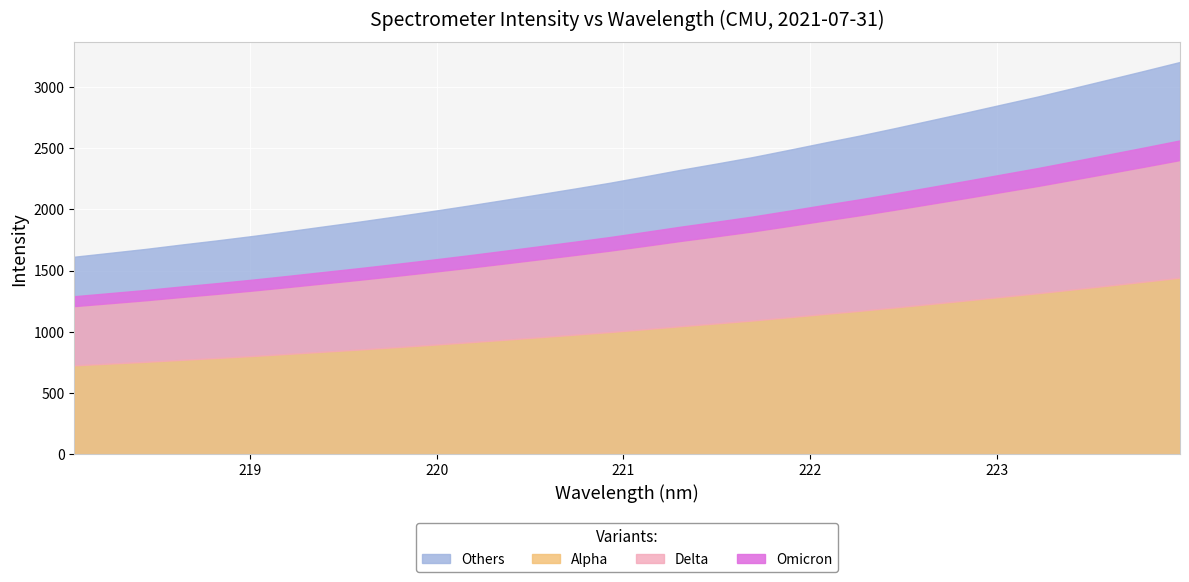

What is the ratio of the value at 223.2172 to the value at 221.4993?

1.2